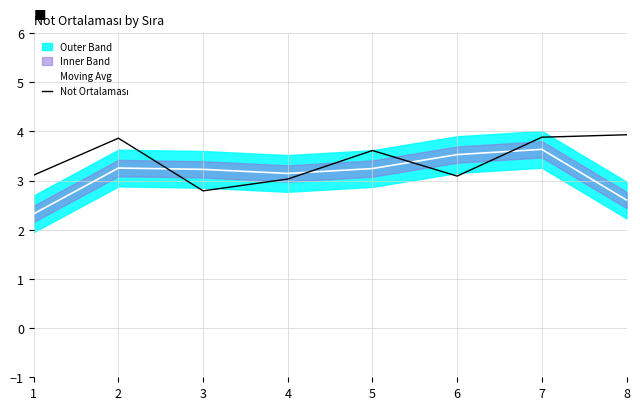

How many lines are shown in the chart?

2